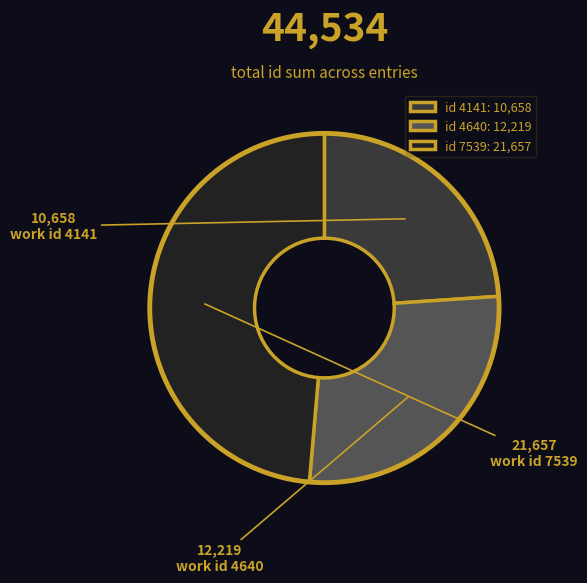

What is the ratio of the value at id 7539: 21,657 to the value at id 4640: 12,219?

1.8